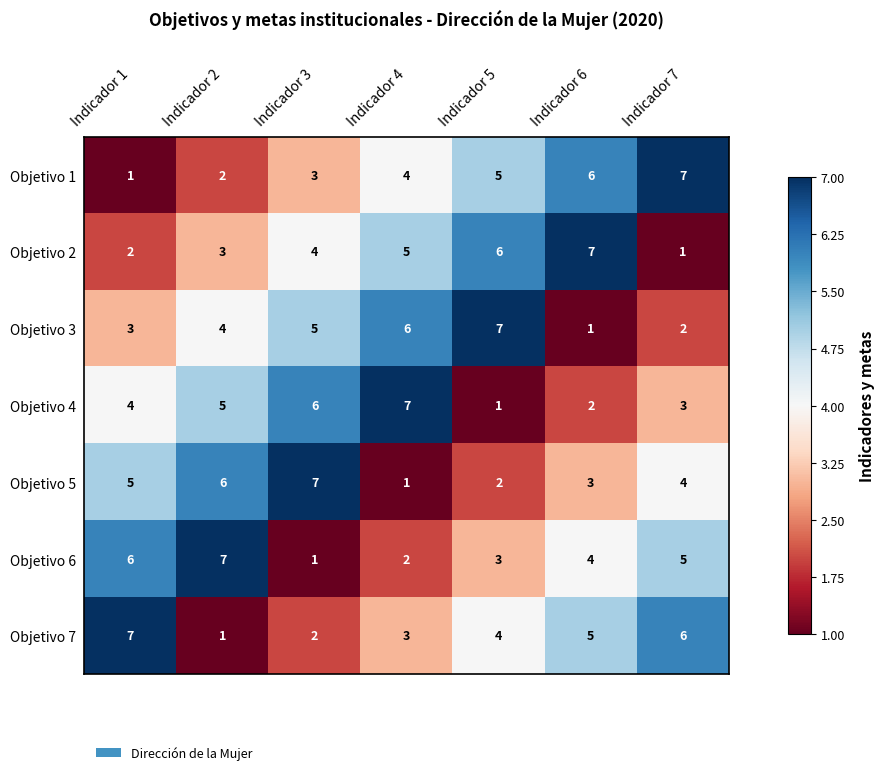

What is the difference between the maximum and second lowest values in the Objetivo 2 series?

5